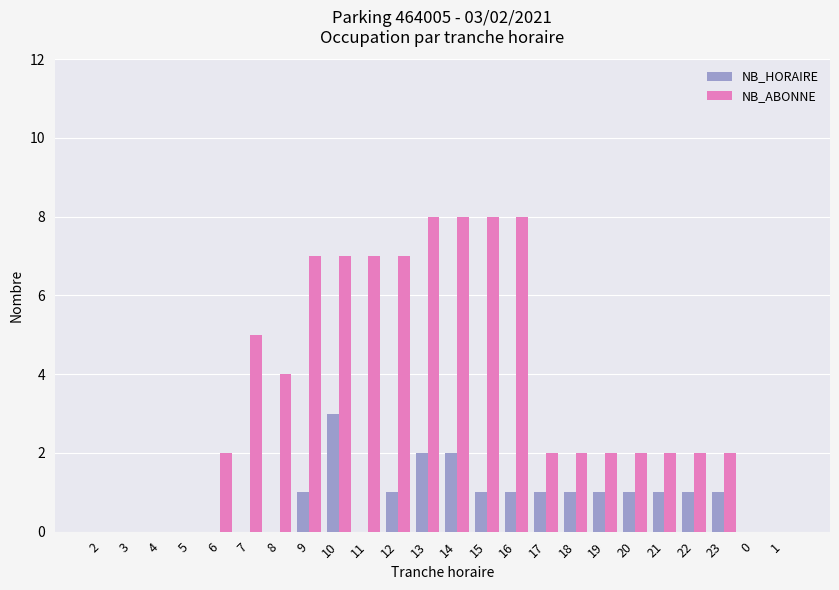

Reading right to left, transcribe all the data shown in this chart.

NB_HORAIRE: 0	0	1	1	1	1	1	1	1	1	1	2	2	1	0	3	1	0	0	0	0	0	0	0
NB_ABONNE: 0	0	2	2	2	2	2	2	2	8	8	8	8	7	7	7	7	4	5	2	0	0	0	0